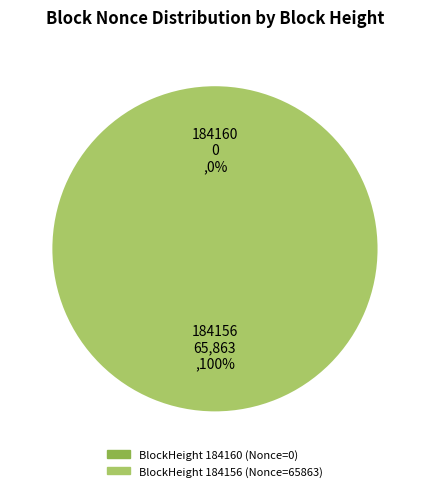

How many segments does this pie chart have?

2